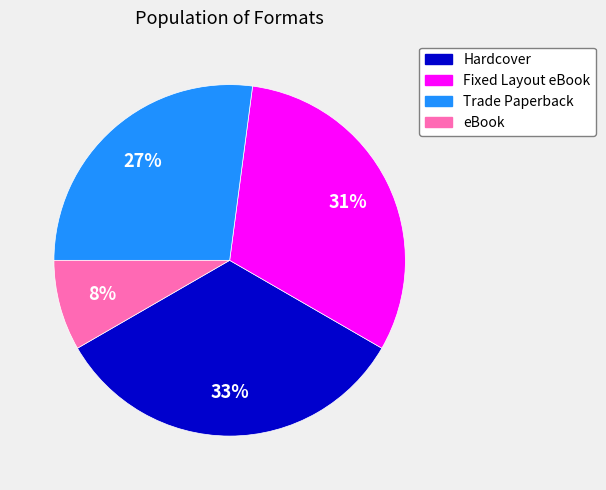

Which slice is the smallest?

eBook